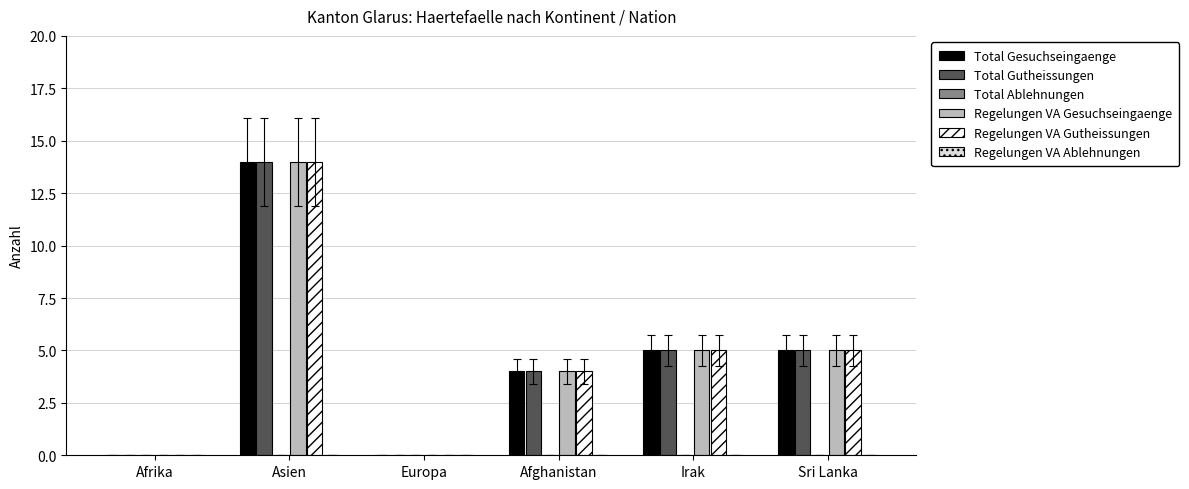

What is the sum of the Regelungen VA Gutheissungen values at Irak and Sri Lanka?

10